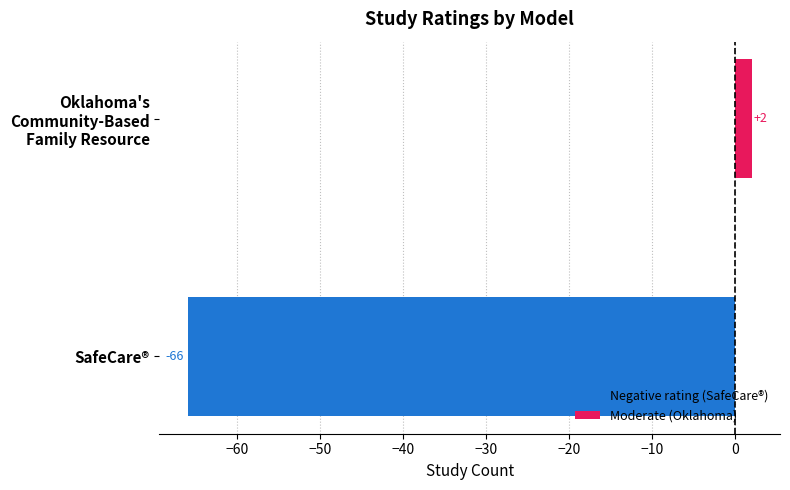

How many data points does each series have?

1